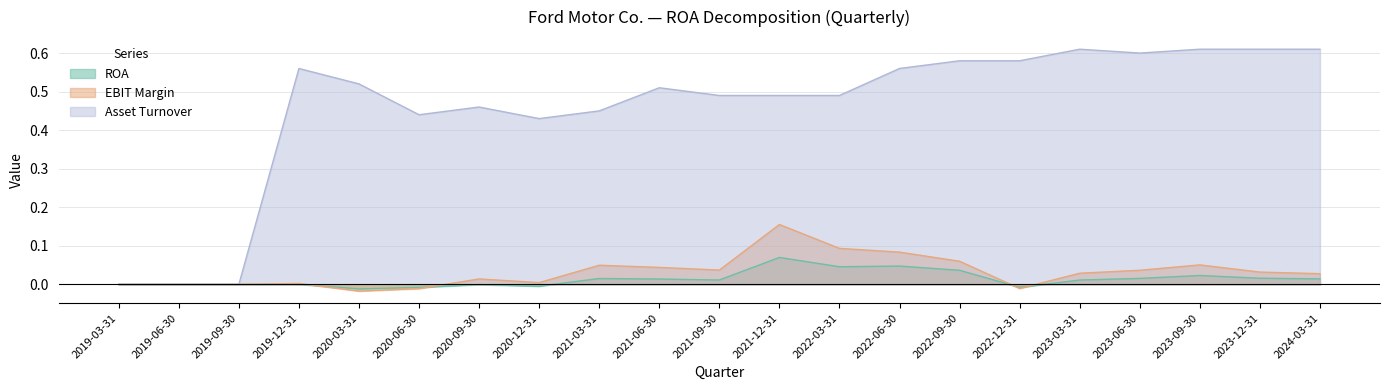

What is the label of the 7th point from the right?

2022-09-30